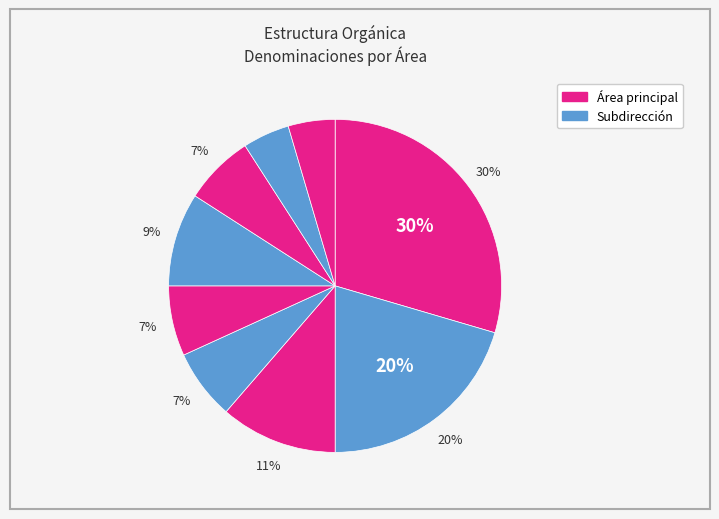

Is there any slice that represents more than half of the pie?

No